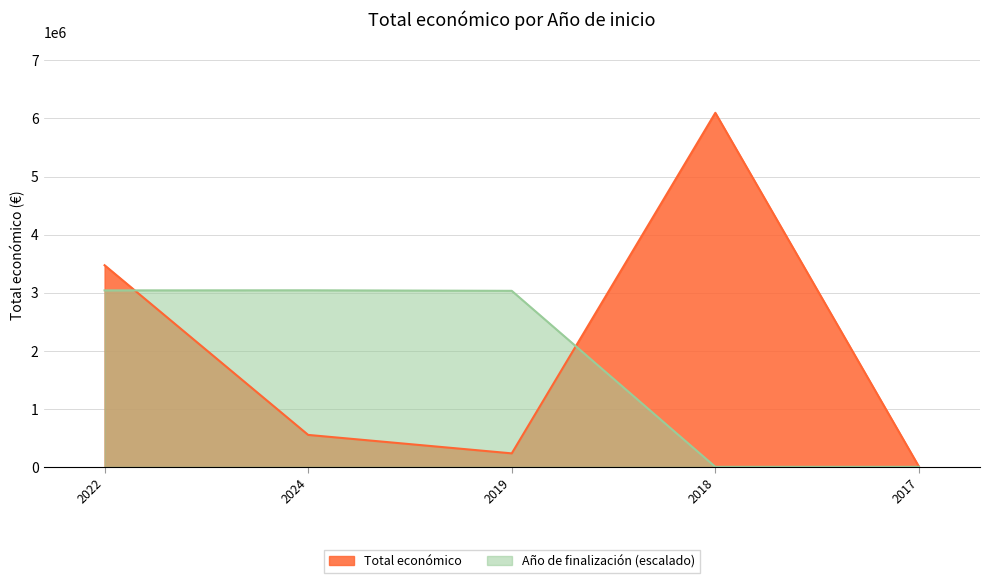

Rank the categories by Año de finalización value from highest to lowest.

2024, 2022, 2019, 2018, 2017